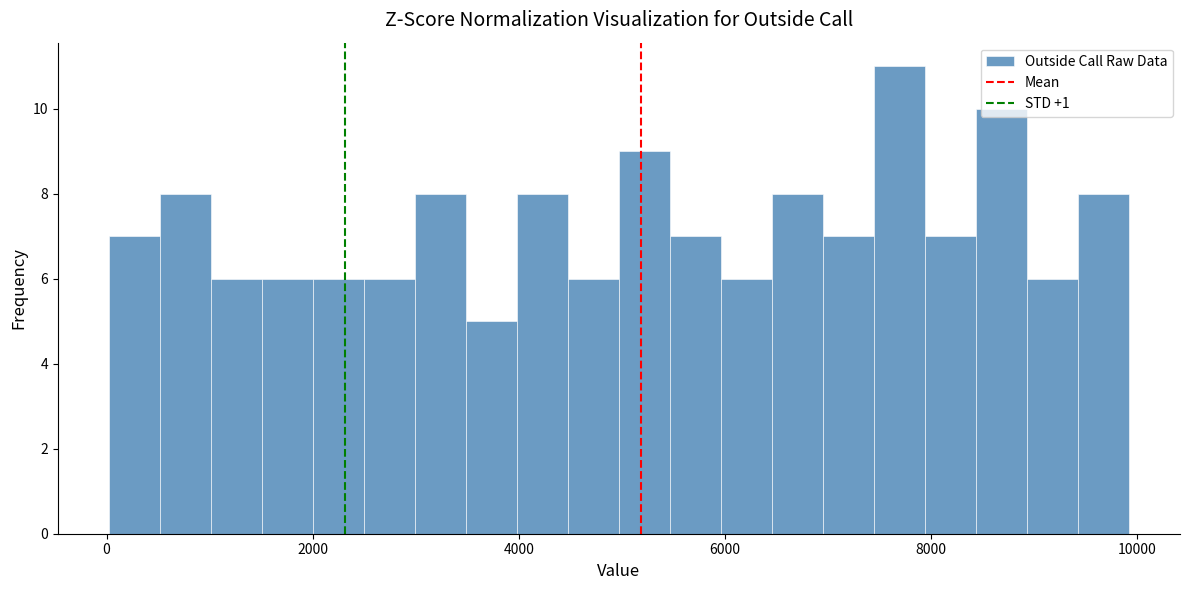

Read against the x-axis, roughly where is the centre of the tallest bar?

7600